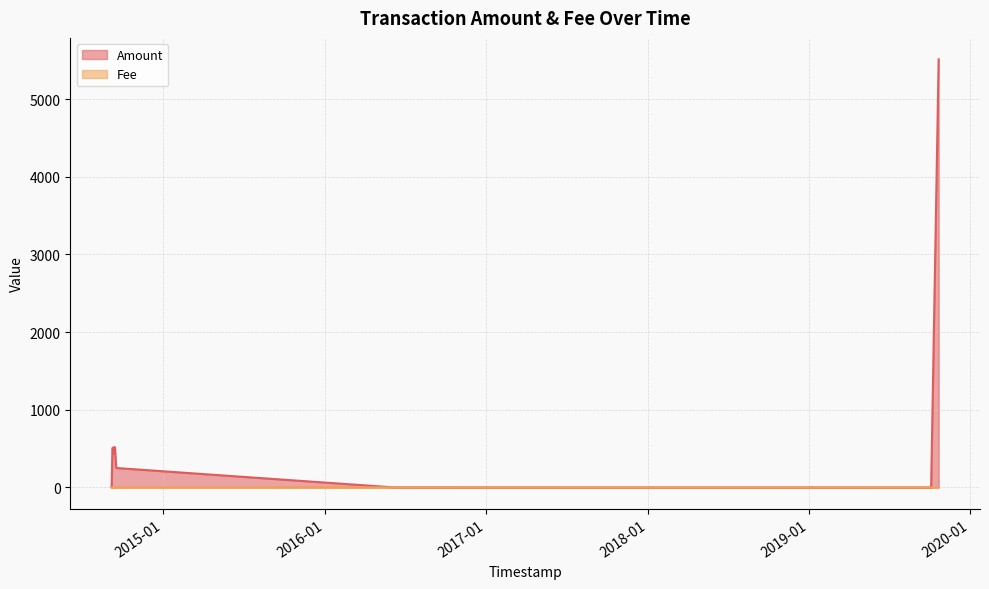

How many lines are shown in the chart?

2